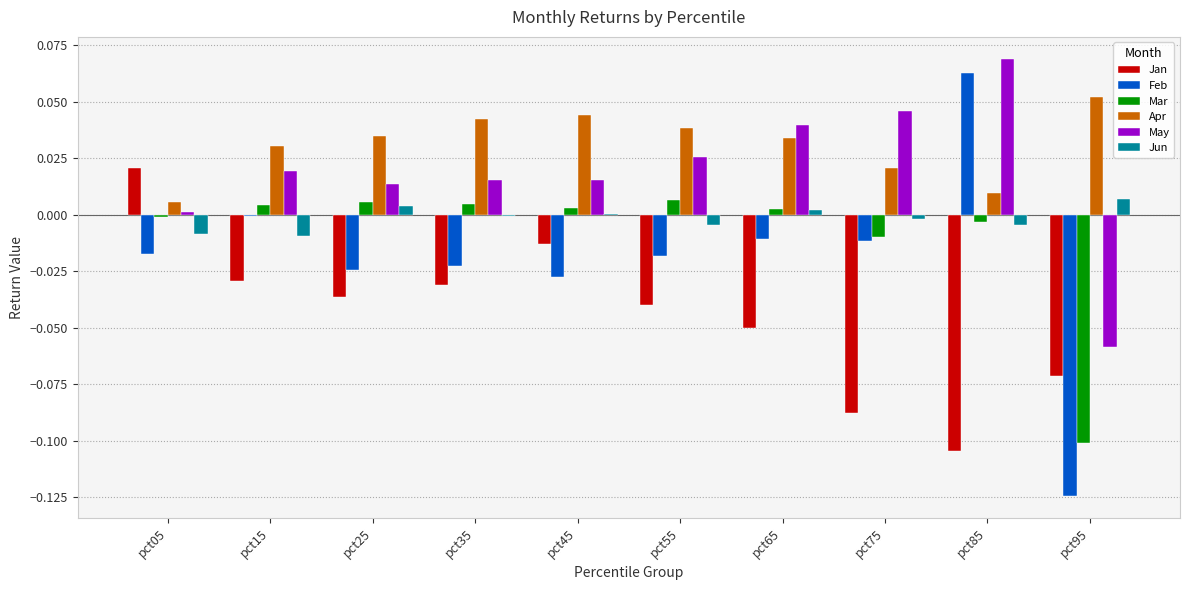

Is the value of Jun at pct55 greater than the value of Jan at pct75?

Yes